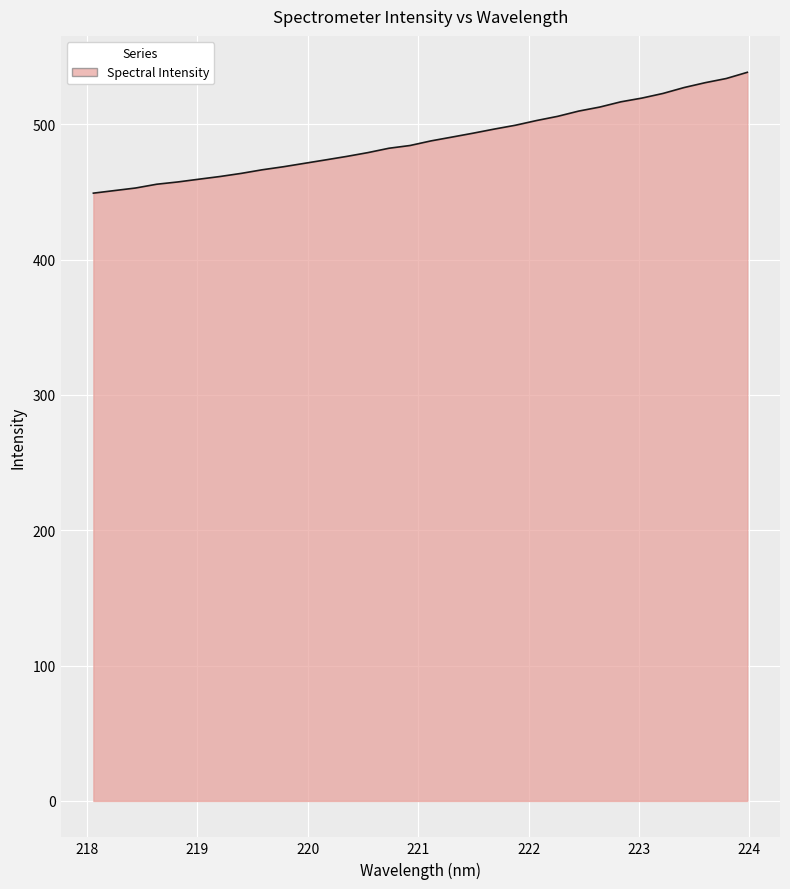

What is the maximum value shown in the chart?

538.4